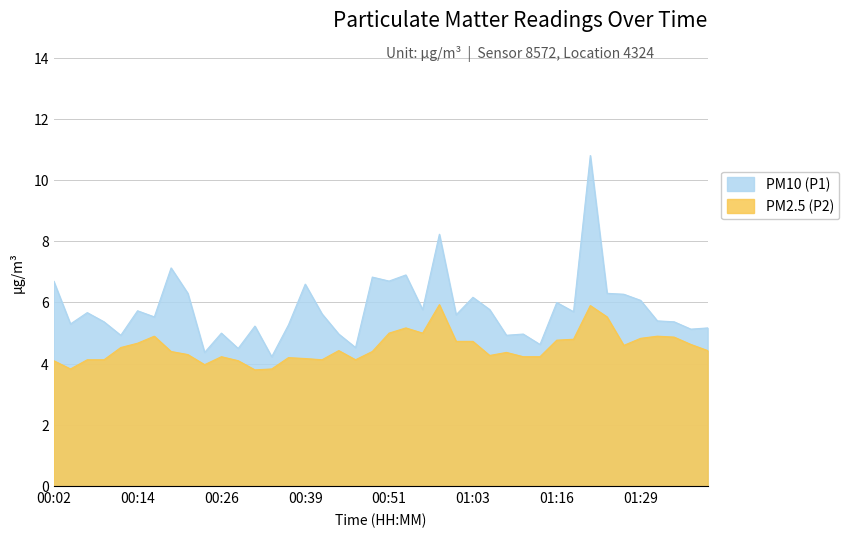

Reading right to left, transcribe all the data shown in this chart.

PM10 (P1): 01:39=5.2	01:36=5.1	01:34=5.4	01:31=5.4	01:29=6.1	01:26=6.3	01:23=6.3	01:21=10.8	01:18=5.7	01:16=6.0	01:13=4.6	01:10=5.0	01:08=4.9	01:06=5.8	01:03=6.2	01:01=5.6	00:58=8.2	00:56=5.8	00:53=6.9	00:51=6.7	00:48=6.8	00:46=4.5	00:43=5.0	00:41=5.6	00:39=6.6	00:36=5.3	00:34=4.2	00:31=5.2	00:29=4.5	00:26=5.0	00:24=4.4	00:21=6.3	00:19=7.1	00:16=5.5	00:14=5.7	00:11=4.9	00:09=5.4	00:07=5.7	00:04=5.3	00:02=6.7
PM2.5 (P2): 01:39=4.4	01:36=4.6	01:34=4.9	01:31=4.9	01:29=4.8	01:26=4.6	01:23=5.5	01:21=5.9	01:18=4.8	01:16=4.8	01:13=4.2	01:10=4.2	01:08=4.4	01:06=4.3	01:03=4.7	01:01=4.7	00:58=5.9	00:56=5.0	00:53=5.2	00:51=5.0	00:48=4.4	00:46=4.1	00:43=4.4	00:41=4.1	00:39=4.2	00:36=4.2	00:34=3.8	00:31=3.8	00:29=4.1	00:26=4.2	00:24=4.0	00:21=4.3	00:19=4.4	00:16=4.9	00:14=4.7	00:11=4.5	00:09=4.1	00:07=4.1	00:04=3.8	00:02=4.1